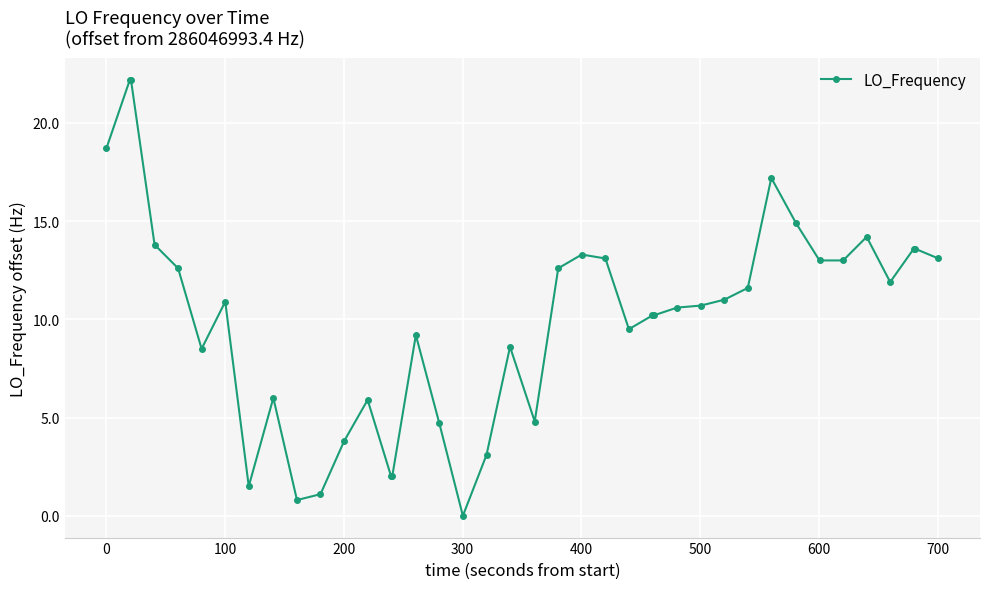

True or false: the data has more than 0 interior local peaks.

True